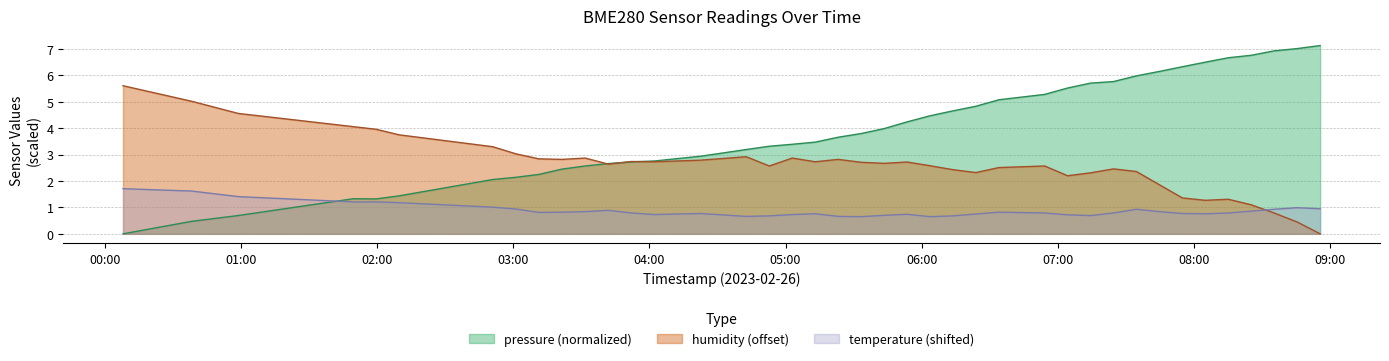

What is the minimum value for temperature?

0.7